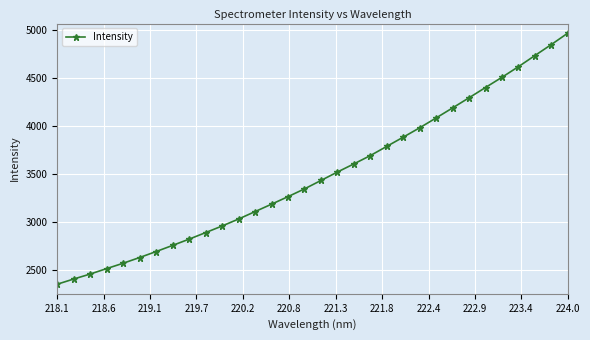

What is the sum of all values?

111404.4